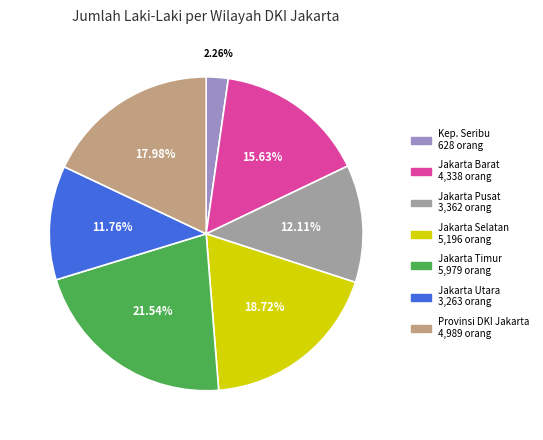

Is there a majority slice in this chart?

No